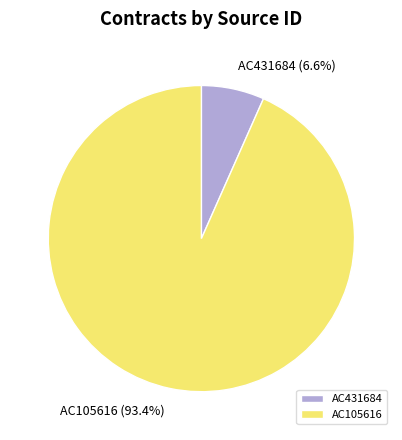

The AC105616 slice represents 99% of the pie. True or false?

False